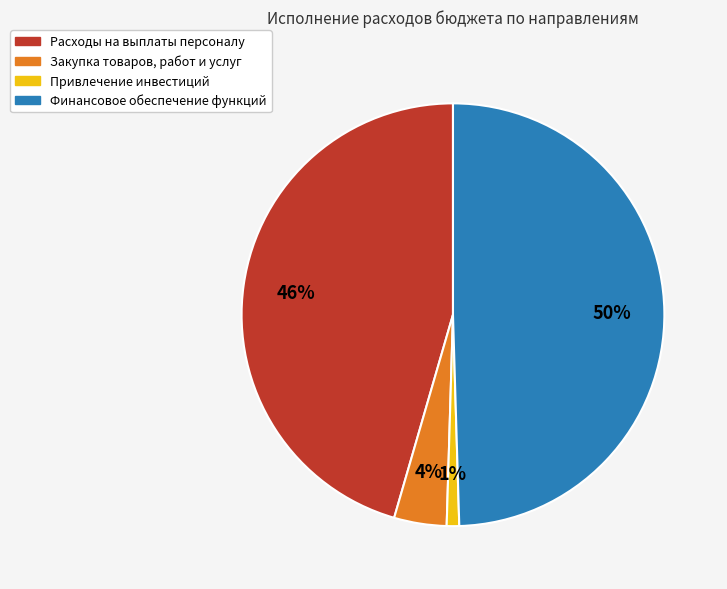

What percentage is the Привлечение инвестиций slice, to the nearest percent?

1%